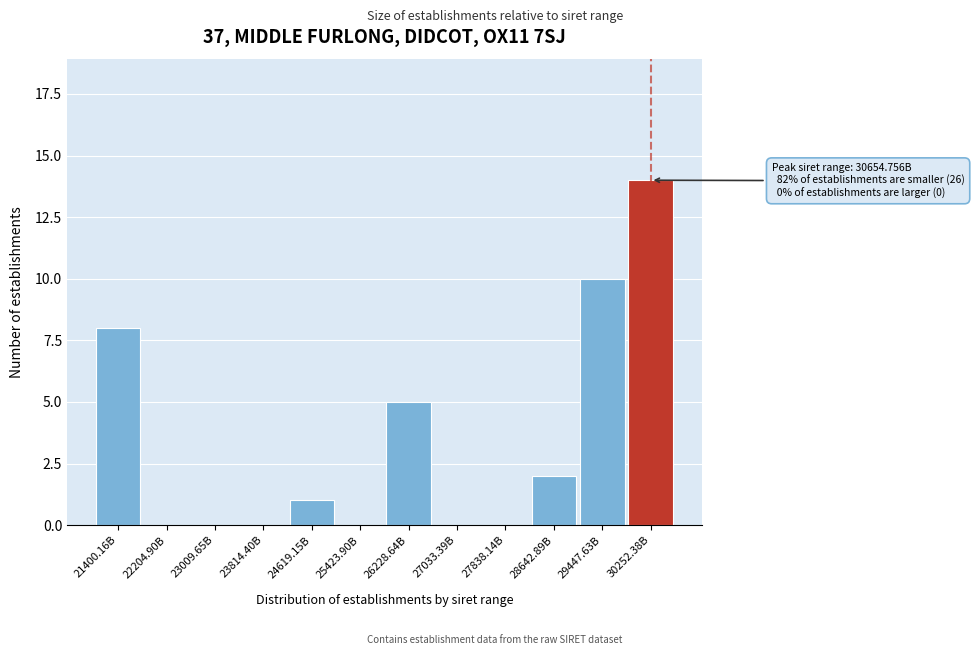

Reading right to left, transcribe all the data shown in this chart.

30252.38B=14	29447.63B=10	28642.89B=2	27838.14B=0	27033.39B=0	26228.64B=5	25423.90B=0	24619.15B=1	23814.40B=0	23009.65B=0	22204.90B=0	21400.16B=8